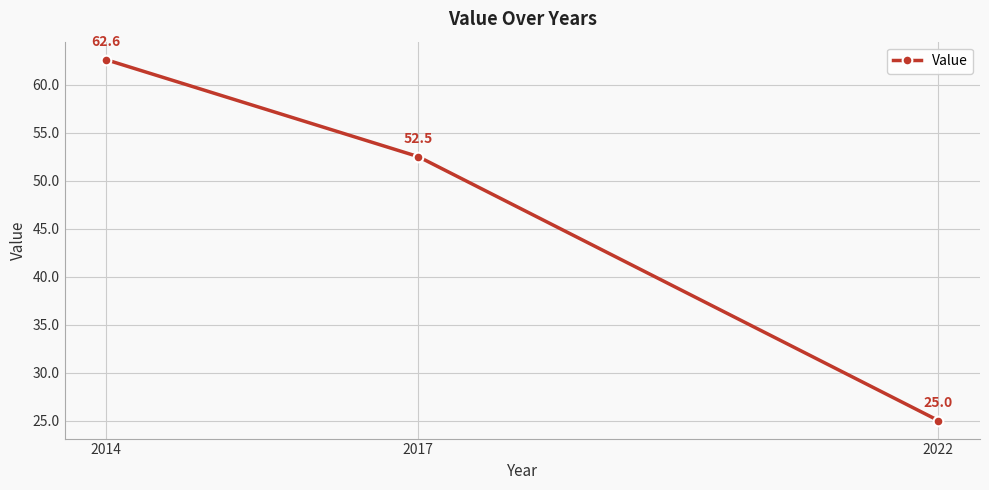

Reading left to right, transcribe all the data shown in this chart.

62.6	52.5	25.0